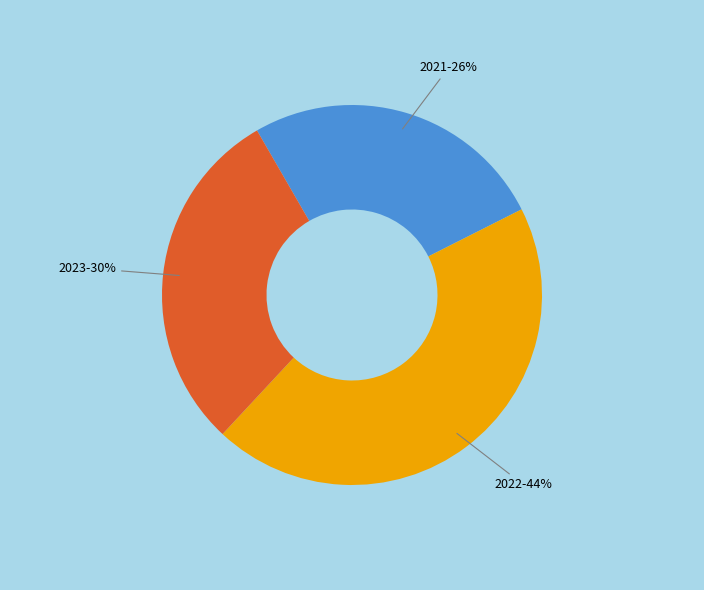

To the nearest percent, what is the average slice percentage?

33%